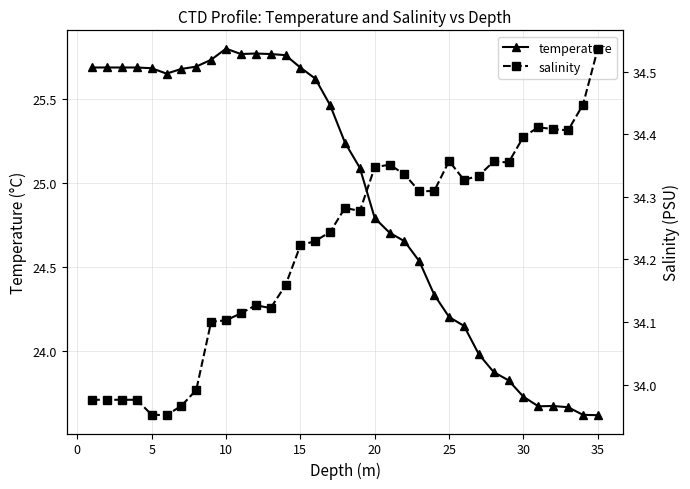

Is the value of temperature at 31 greater than the value of salinity at 29?

No